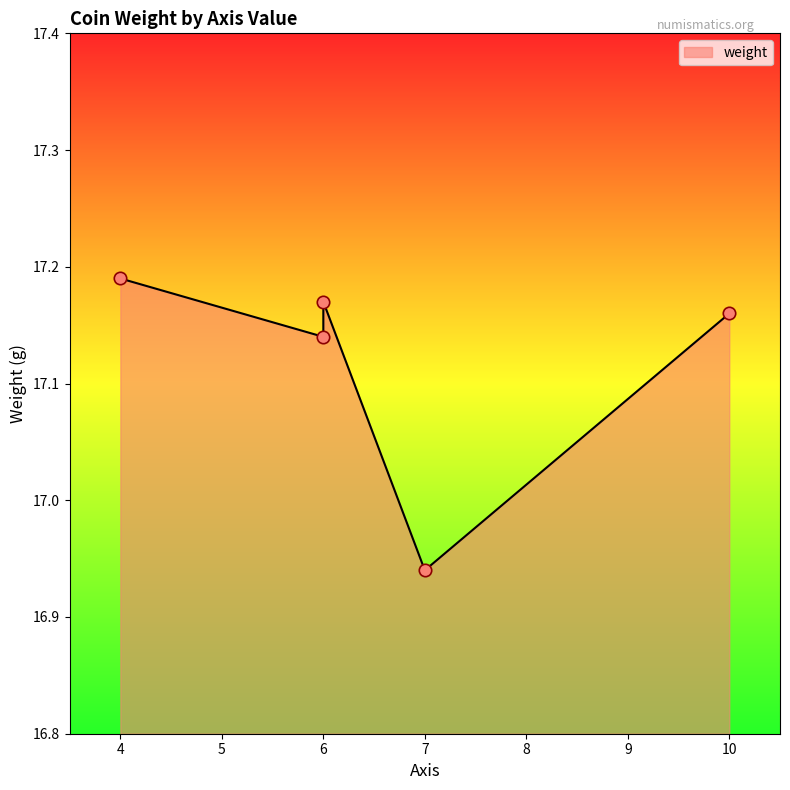

What is the change in value from 4 to 7?

-0.2